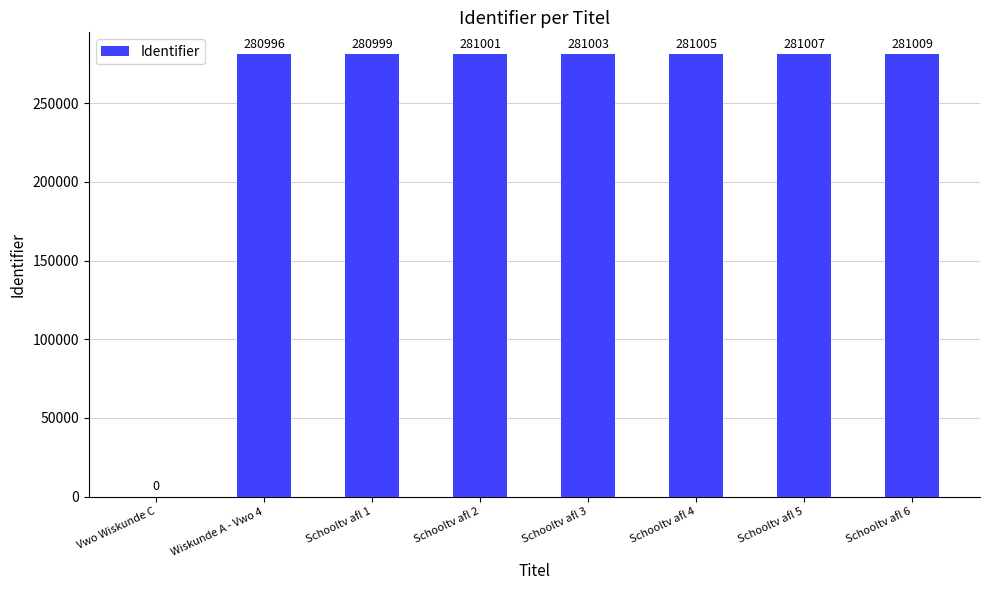

True or false: the data shows 280996 at Wiskunde A - Vwo 4.

True